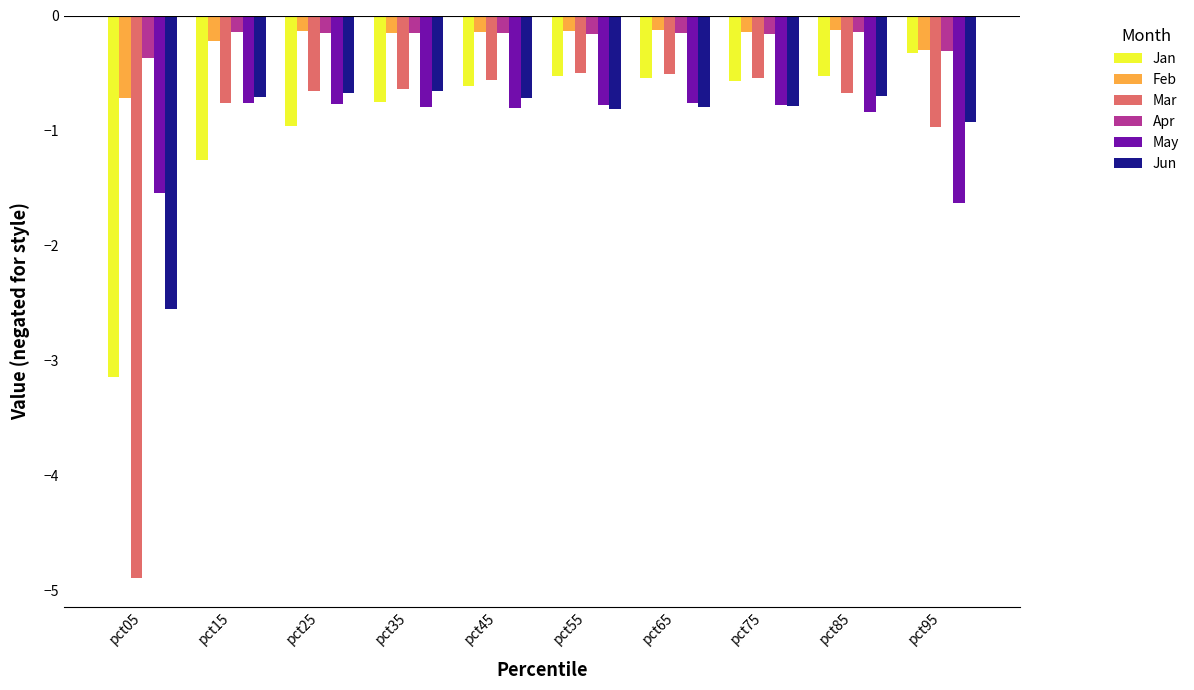

True or false: Mar has a value of -0.6 at pct35.

True